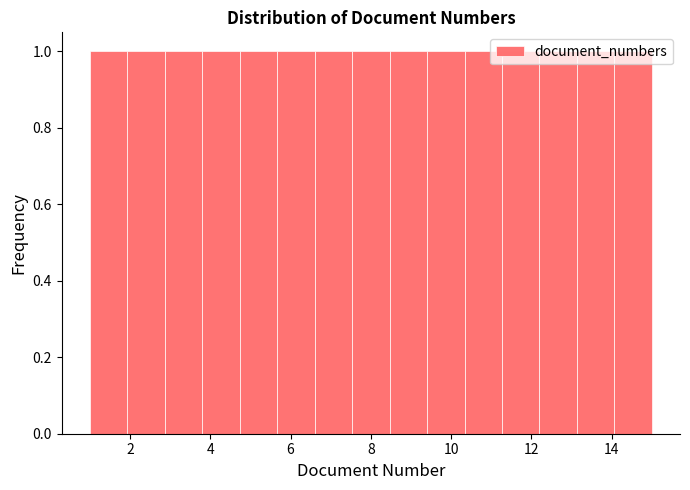

Reading left to right, list every bar in this chart as the range it spans on the x-axis followed by its height. Neither the bar edges nor the heights are printed on the chart, so give them approximately, as read against the axes.

1.0 to 2.0: 1
2.0 to 2.8: 1
2.8 to 3.8: 1
3.8 to 4.8: 1
4.8 to 5.6: 1
5.6 to 6.6: 1
6.6 to 7.6: 1
7.6 to 8.4: 1
8.4 to 9.4: 1
9.4 to 10.4: 1
10.4 to 11.2: 1
11.2 to 12.2: 1
12.2 to 13.2: 1
13.2 to 14.0: 1
14.0 to 15.0: 1